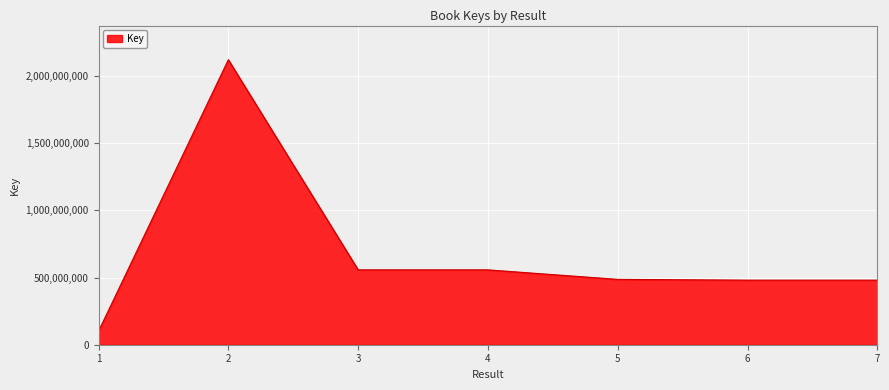

What is the difference between the maximum and second lowest values?

1639525331